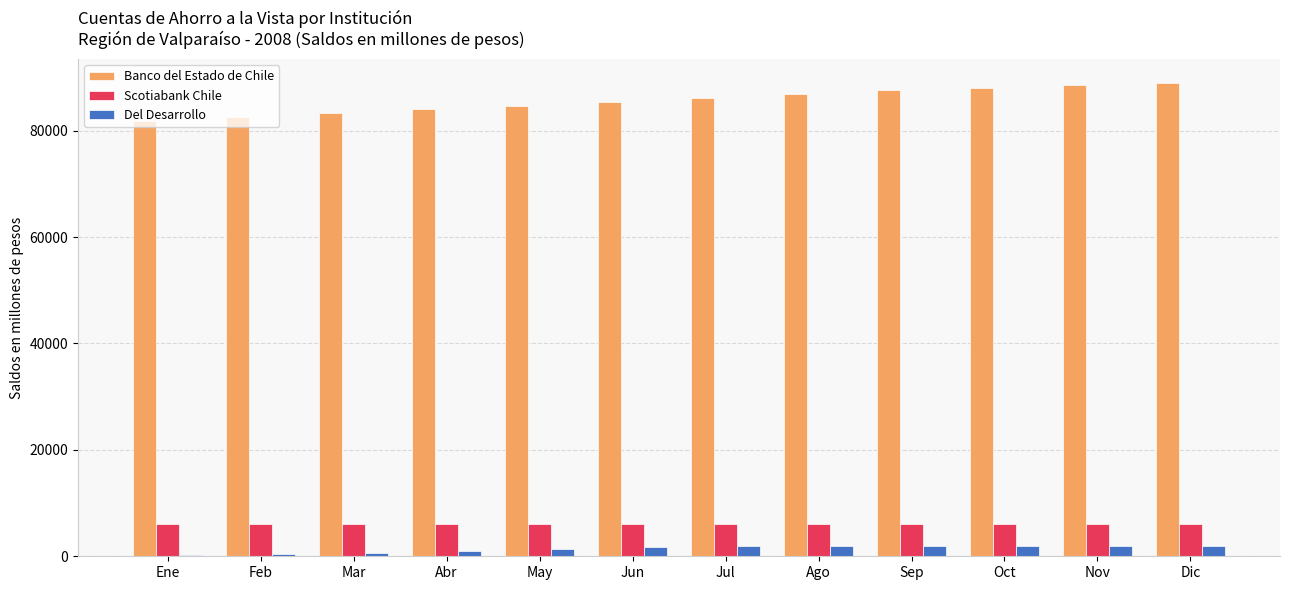

True or false: Scotiabank Chile has a value of 6030 at Abr.

True